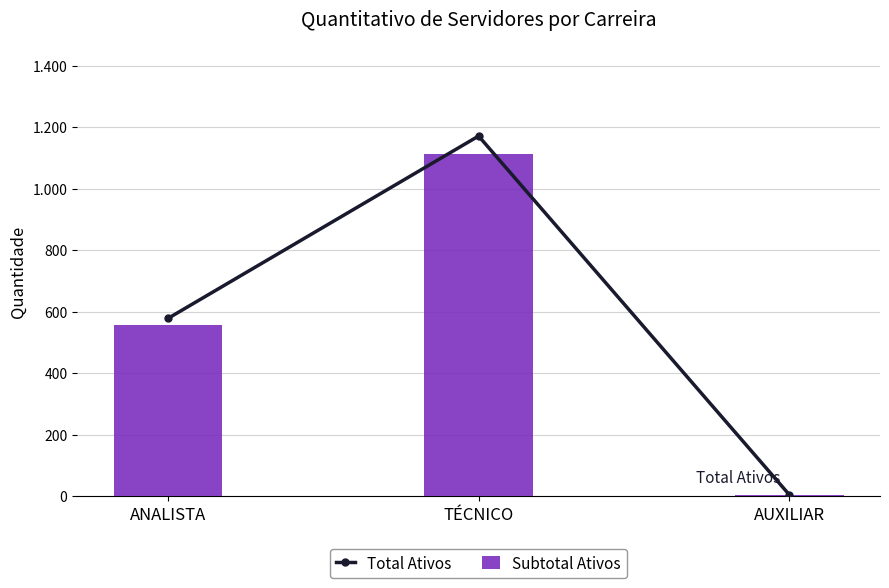

List the series in order of their peak value, highest first.

Total Ativos, Subtotal Ativos